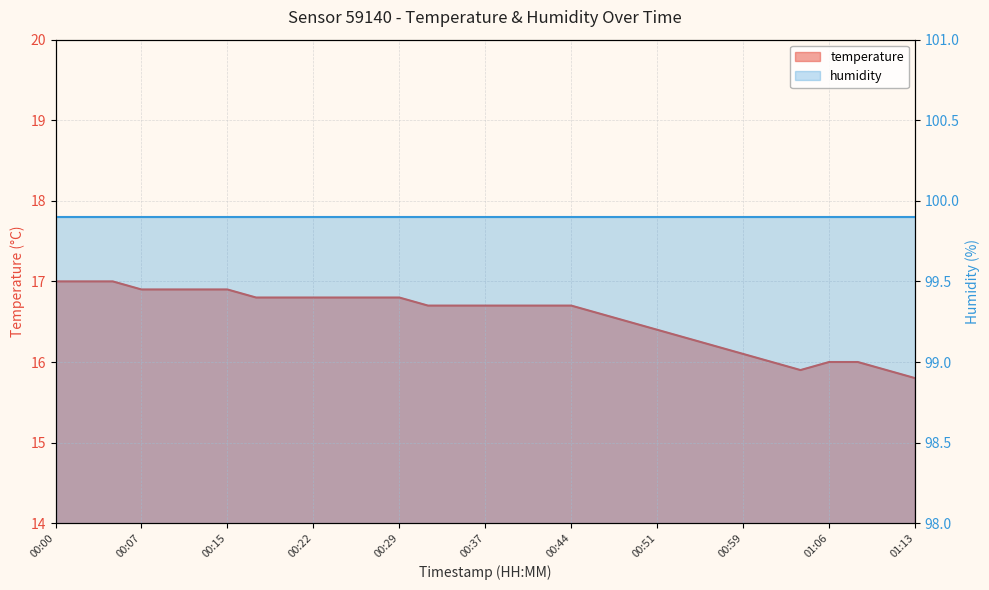

Reading right to left, what are all the values shown in this chart?

15.8	15.9	16.0	16.0	15.9	16.0	16.1	16.2	16.3	16.4	16.5	16.6	16.7	16.7	16.7	16.7	16.7	16.7	16.8	16.8	16.8	16.8	16.8	16.8	16.9	16.9	16.9	16.9	17.0	17.0	17.0